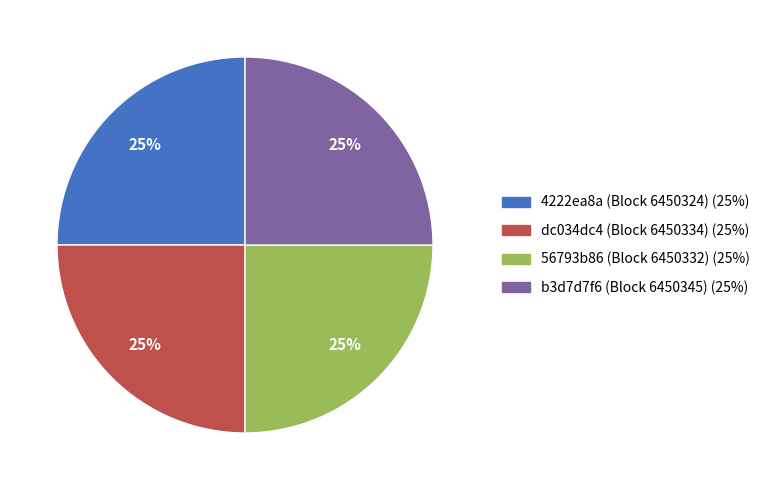

Does dc034dc4 (Block 6450334) account for over 50% of the chart?

No